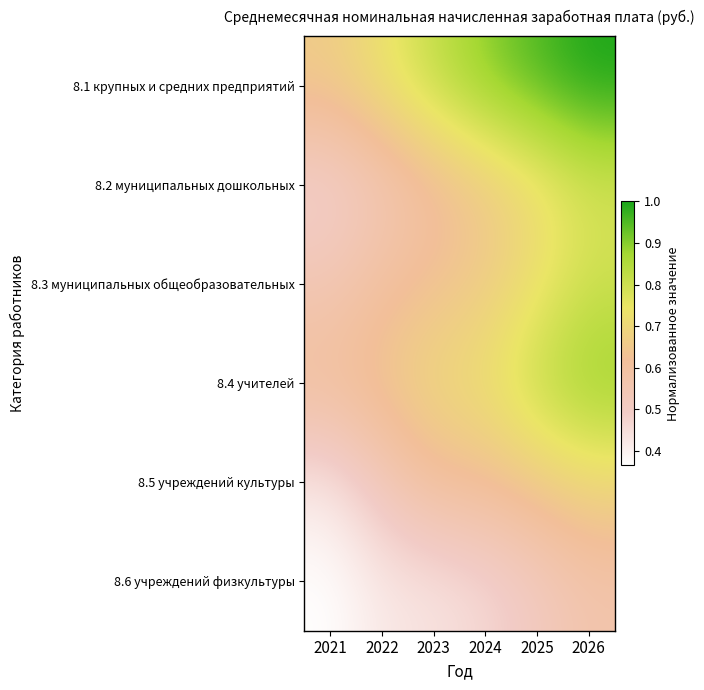

At which category is the sum across all series the highest?

2026